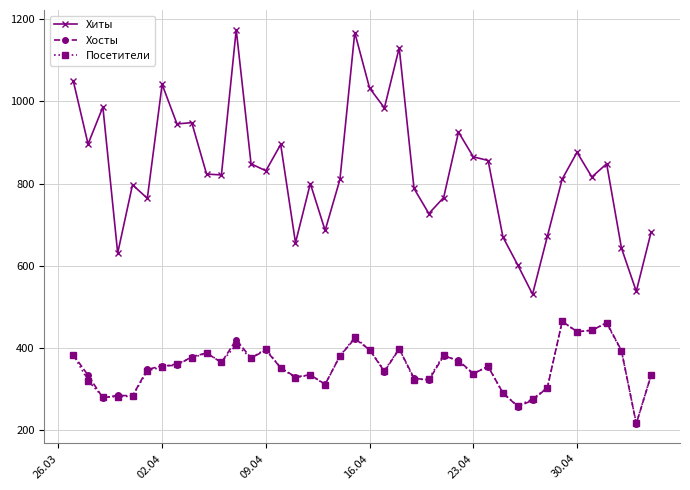

How many categories are shown in the chart?

40